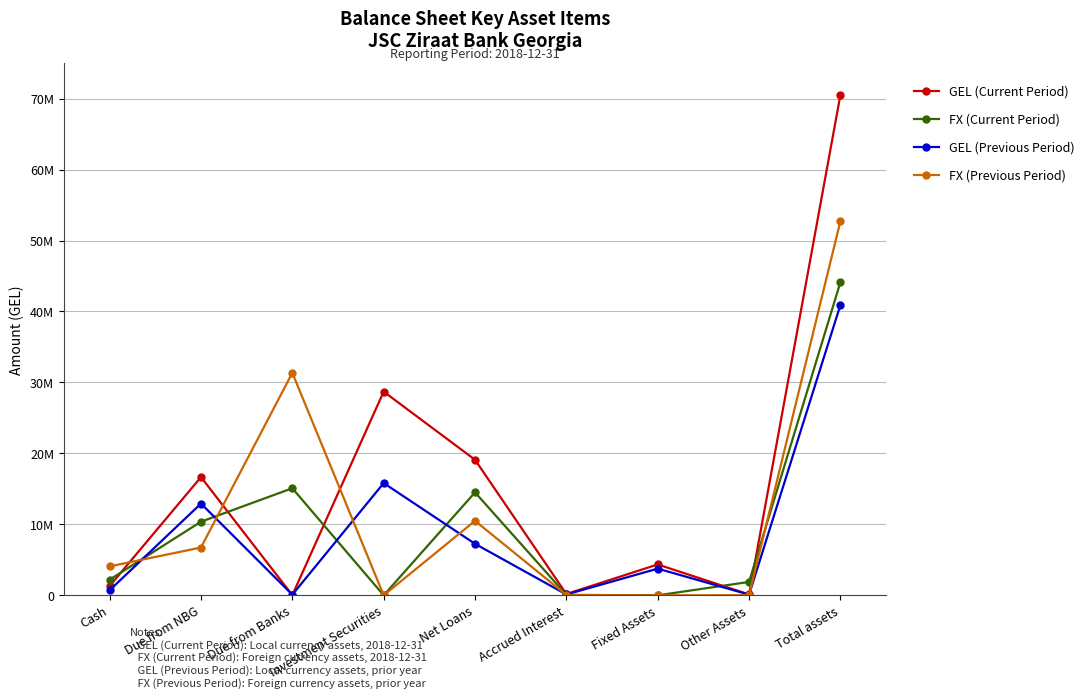

What is the difference between the highest and lowest values at Investment Securities?

28705072